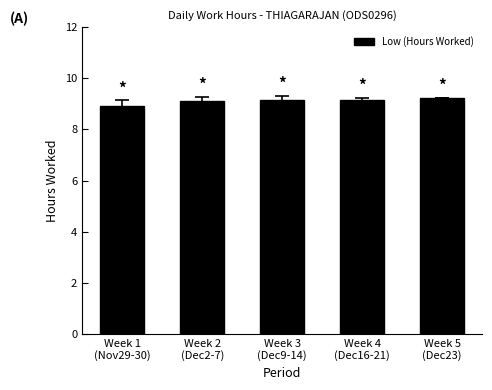

How many categories are shown in the chart?

5